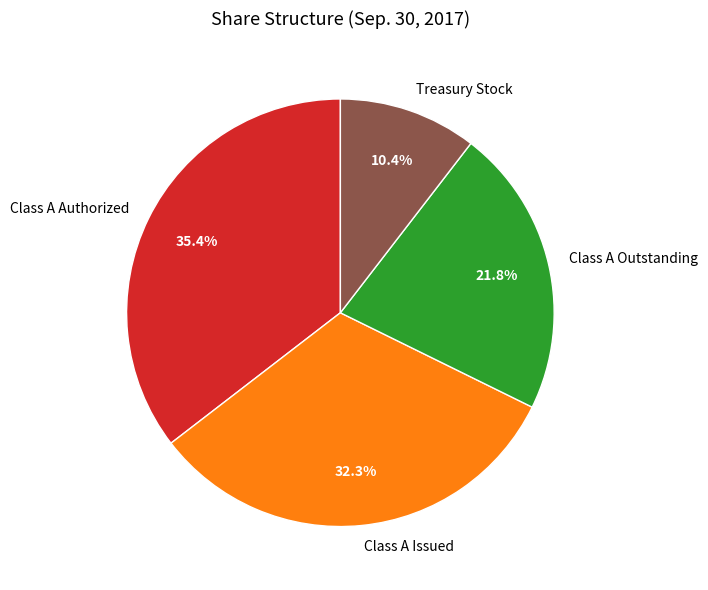

Rank the categories by value from highest to lowest.

Class A Authorized, Class A Issued, Class A Outstanding, Treasury Stock